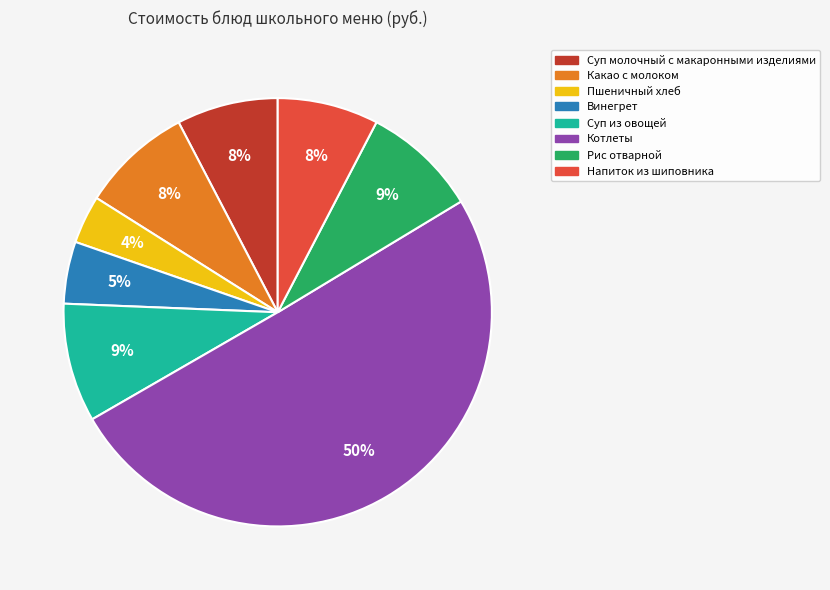

What is the largest slice in the pie chart?

Котлеты